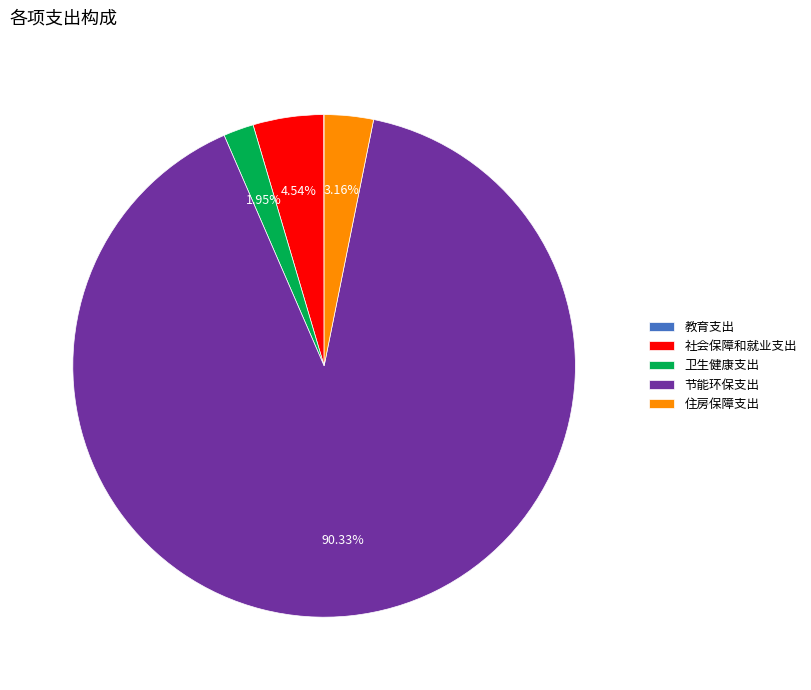

Approximately how many times larger is the value at 社会保障和就业支出 compared to 卫生健康支出?

2.3